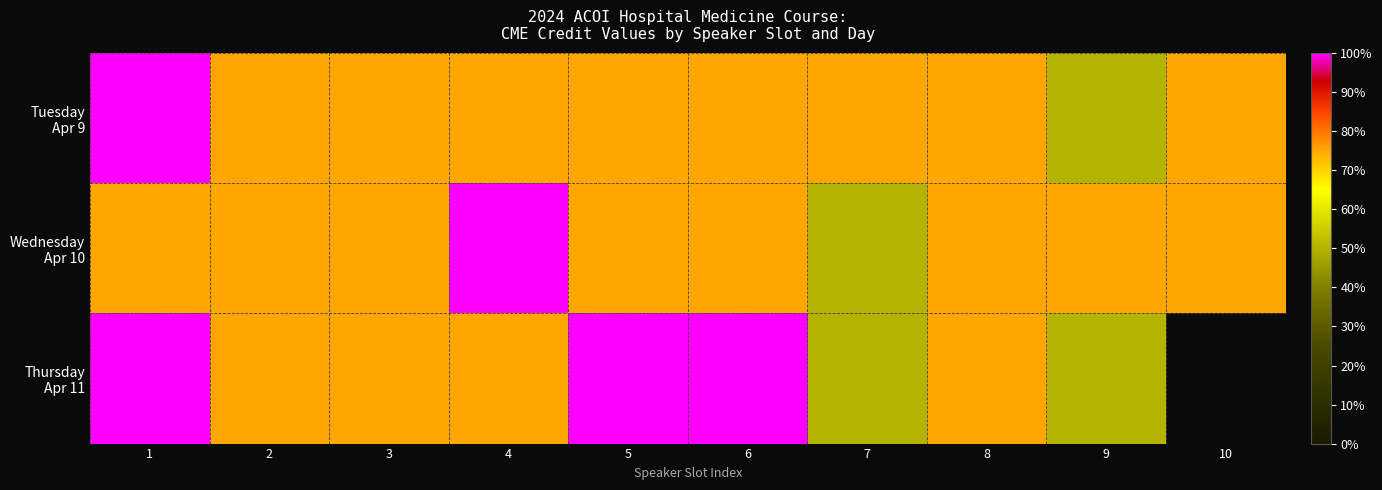

Is it true that Thursday Apr 11 equals 0.8 at 4?

True